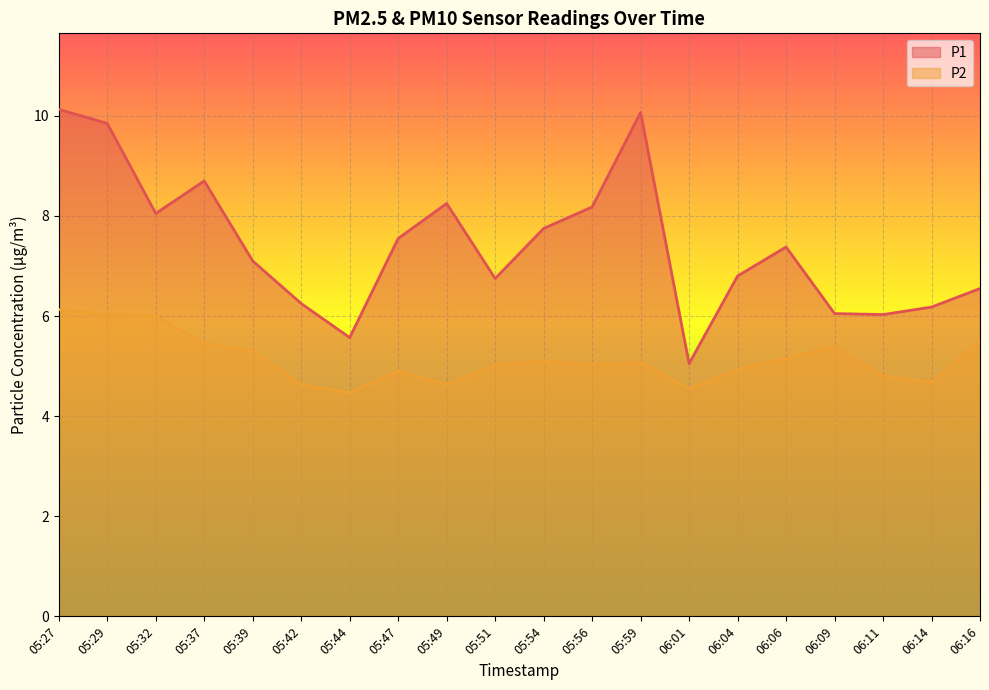

What is the value of the P2 point at the 15th from the left?

4.9